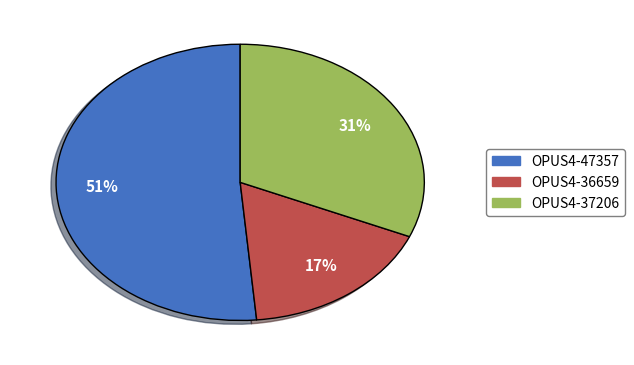

Combined, do OPUS4-37206 and OPUS4-47357 account for over 50%?

Yes